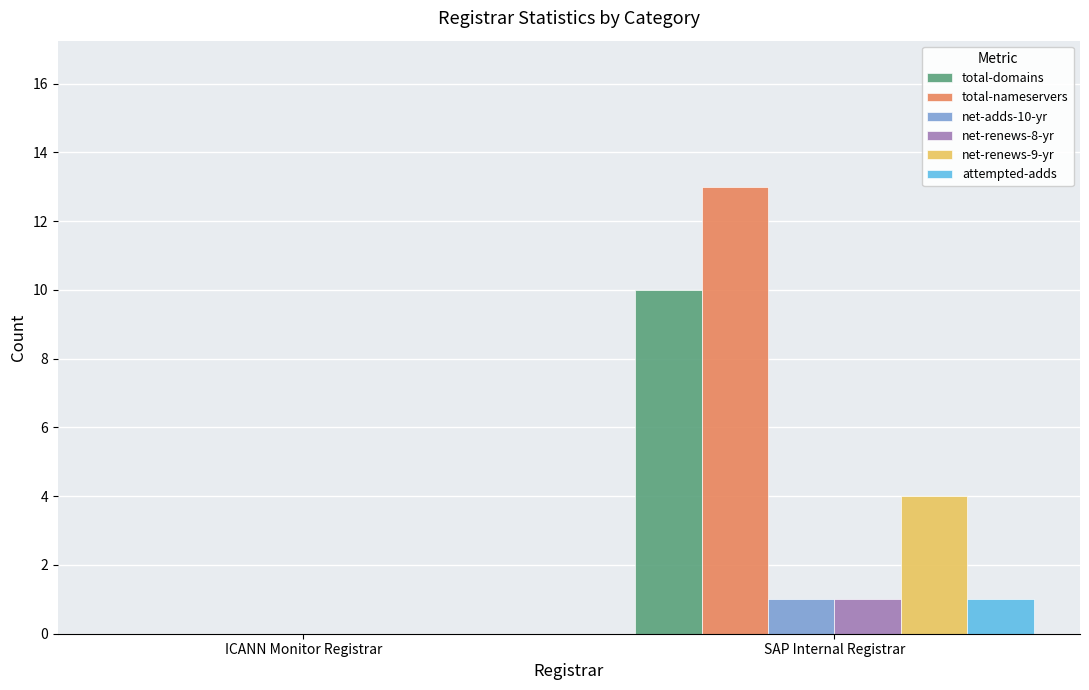

Which series has the widest spread of values?

total-nameservers